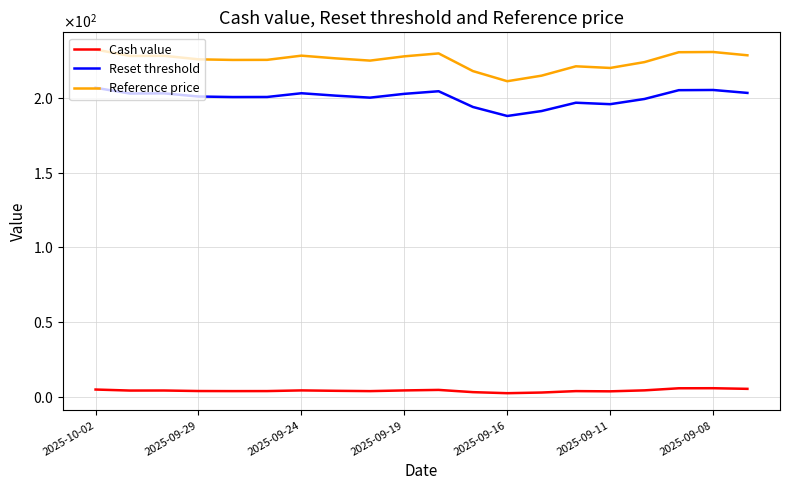

At which category is the sum across all series the highest?

2025-10-02